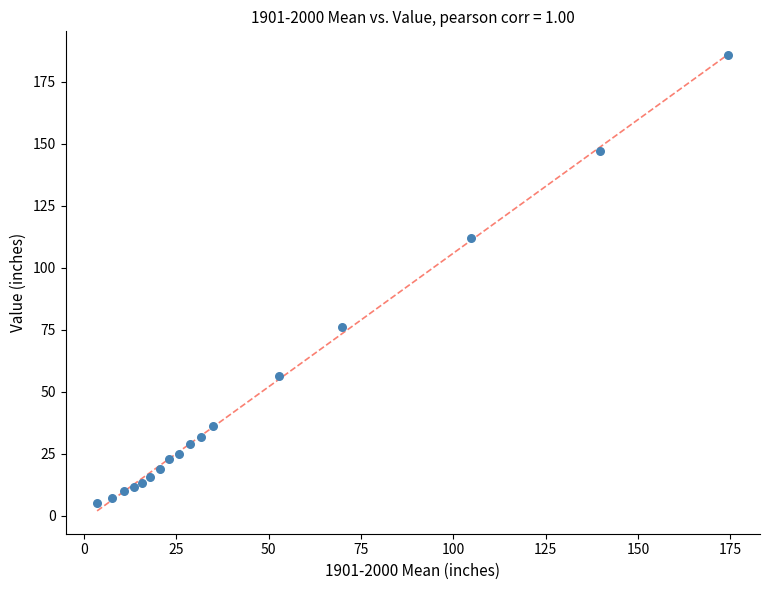

What is the range of X values (max minus min)?

170.9